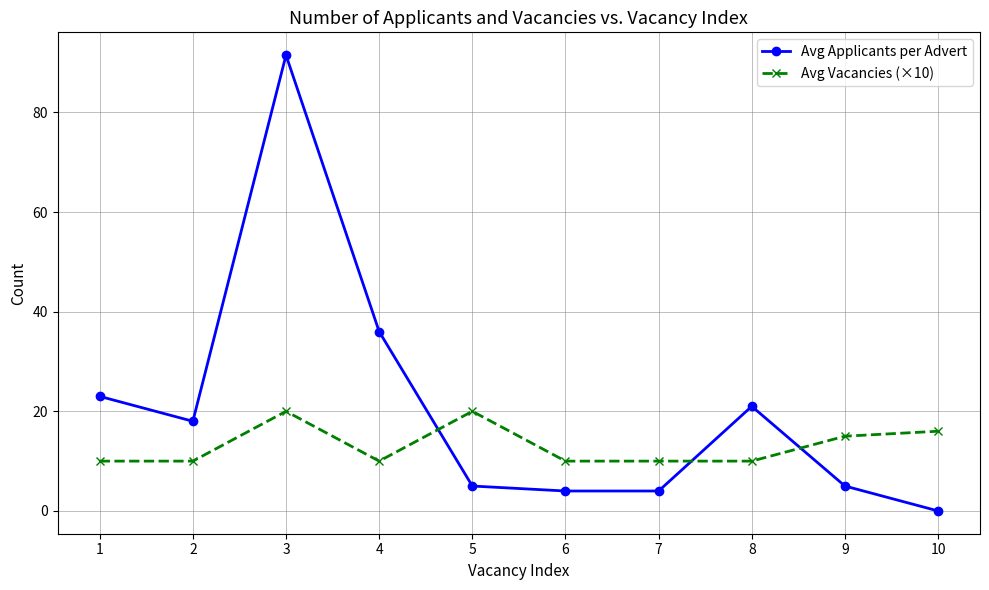

Which series has the widest spread of values?

Avg Applicants per Advert